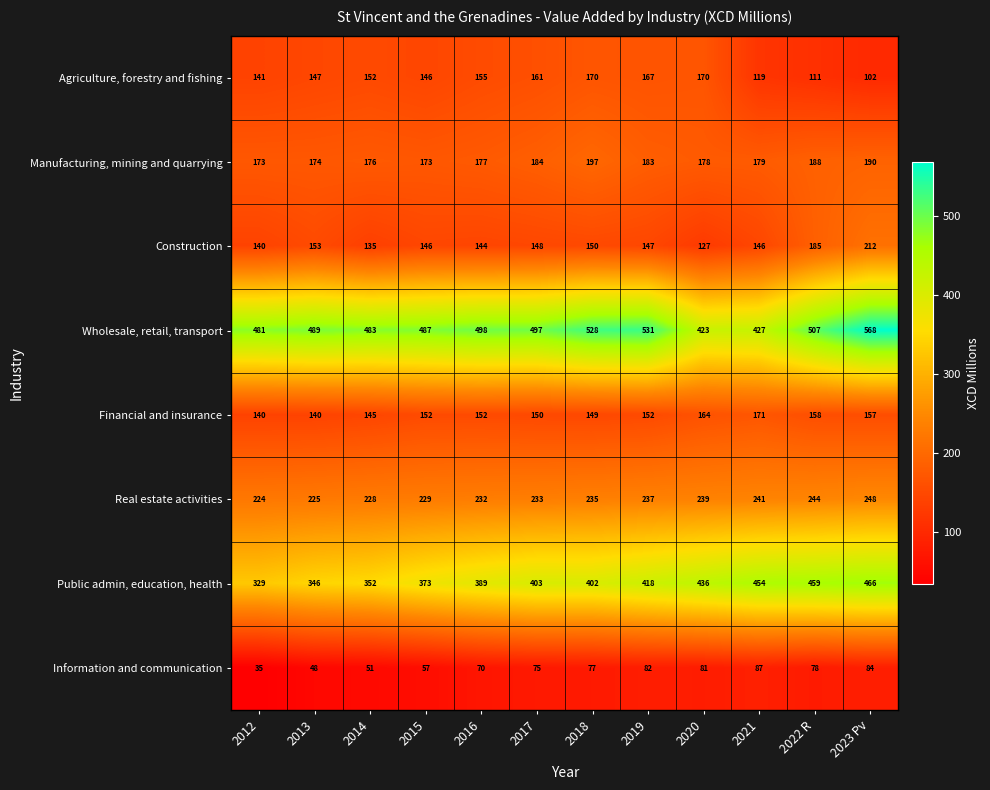

What is the maximum value shown in the chart?

568